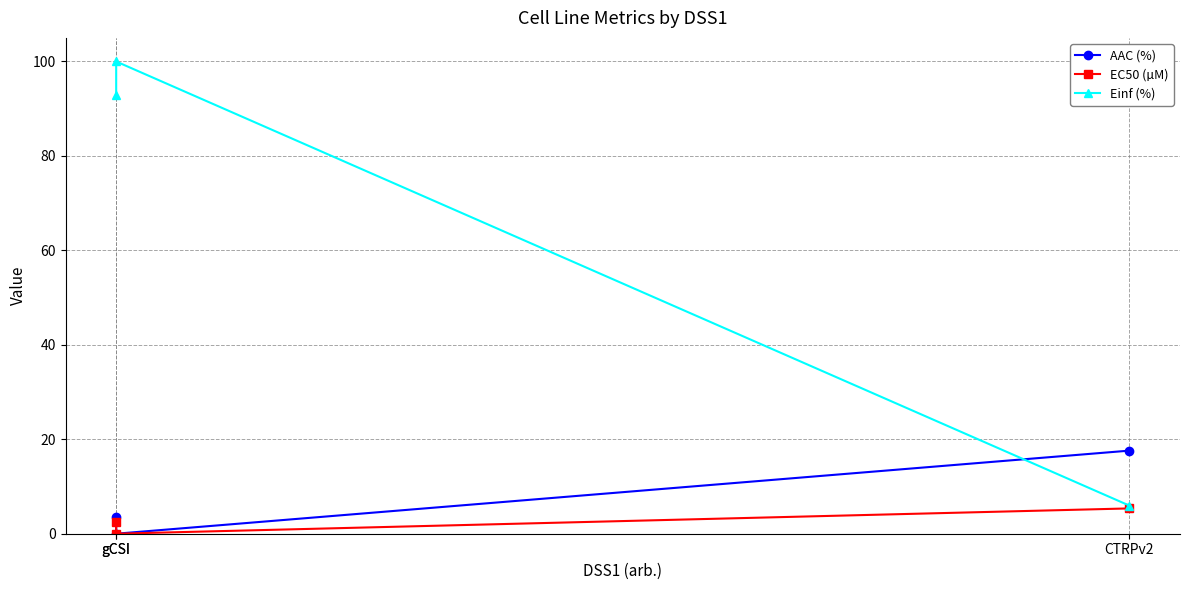

What is the difference between the EC50 (µM) values at gCSI and CTRPv2?

5.4